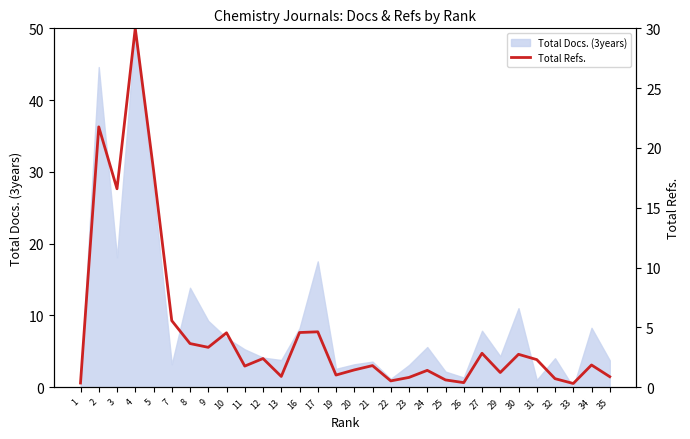

What is the smallest value displayed?

0.3